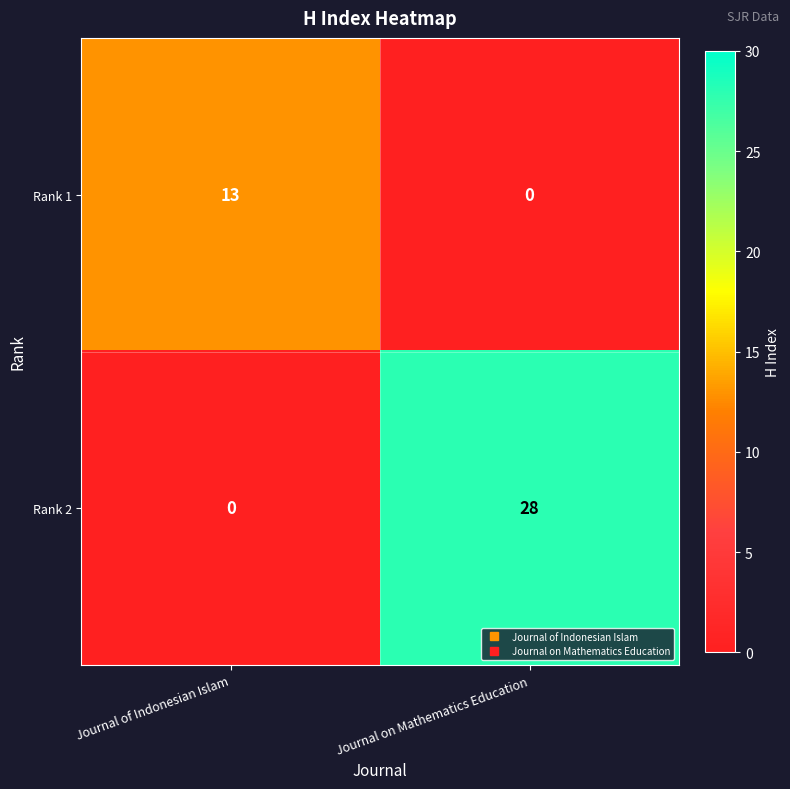

Which series has the largest total across all categories?

Rank 2